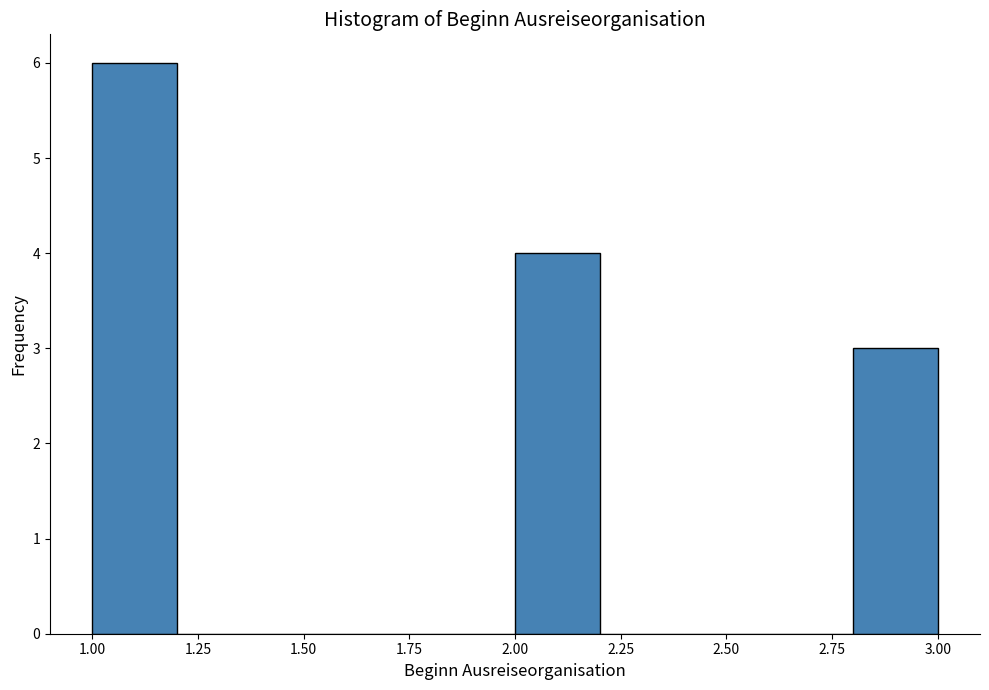

Reading left to right, transcribe this chart: for each bar, give the range it covers on the x-axis and its height. The values are not printed on the chart, so give them approximately, as read against the axis.

1.0 to 1.2: 6
1.2 to 1.4: 0
1.4 to 1.6: 0
1.6 to 1.8: 0
1.8 to 2.0: 0
2.0 to 2.2: 4
2.2 to 2.4: 0
2.4 to 2.6: 0
2.6 to 2.8: 0
2.8 to 3.0: 3